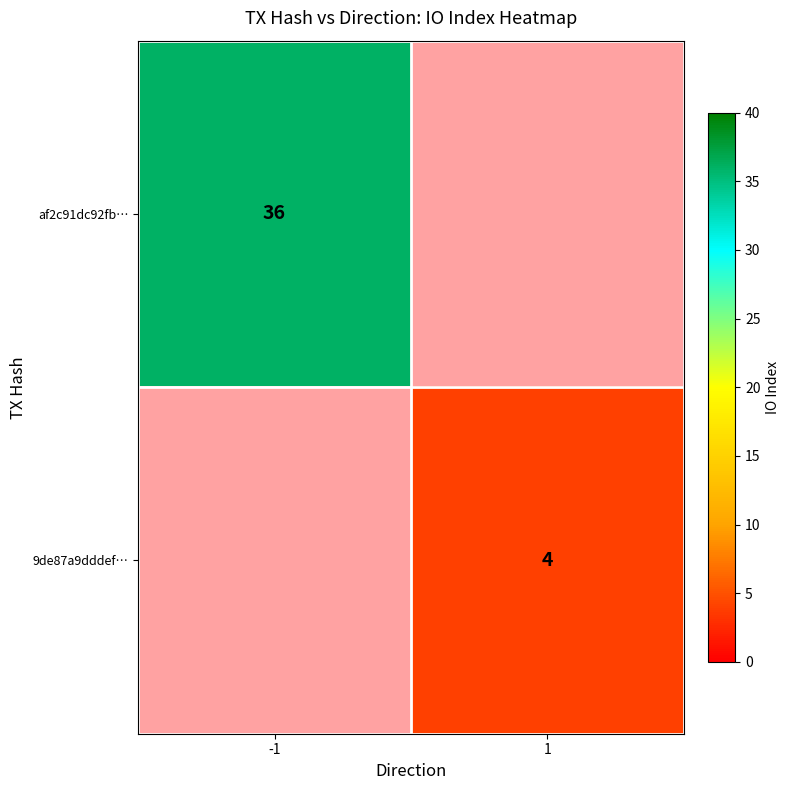

At how many categories does at least one series exceed 33?

1